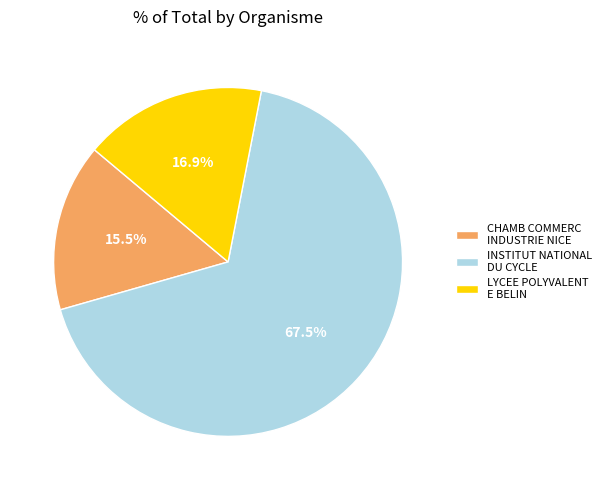

Is there a majority slice in this chart?

Yes